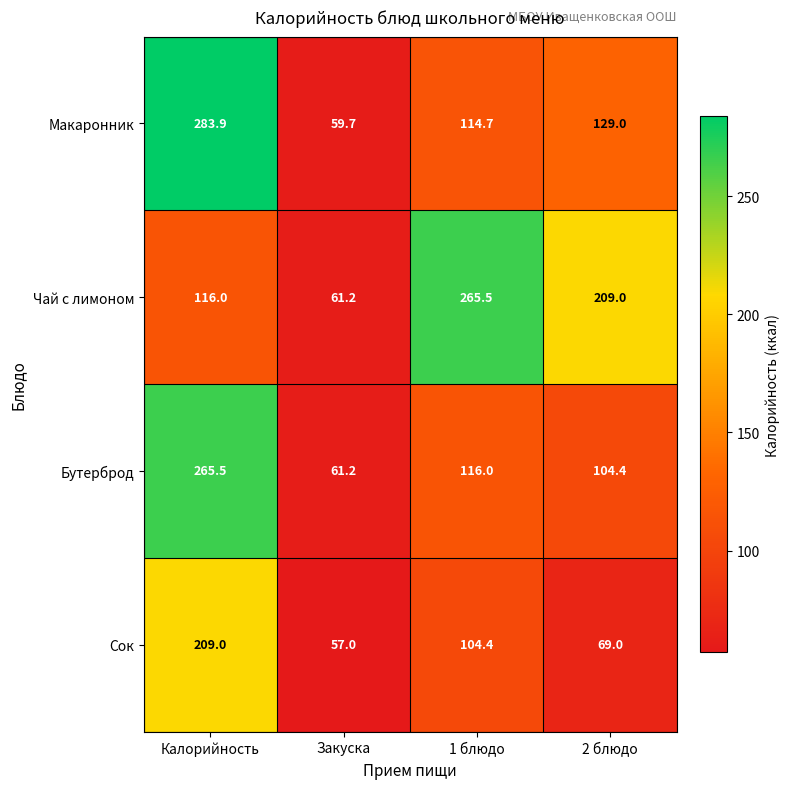

Rank the series by their average value, from lowest to highest.

Сок, Бутерброд, Макаронник, Чай c лимоном